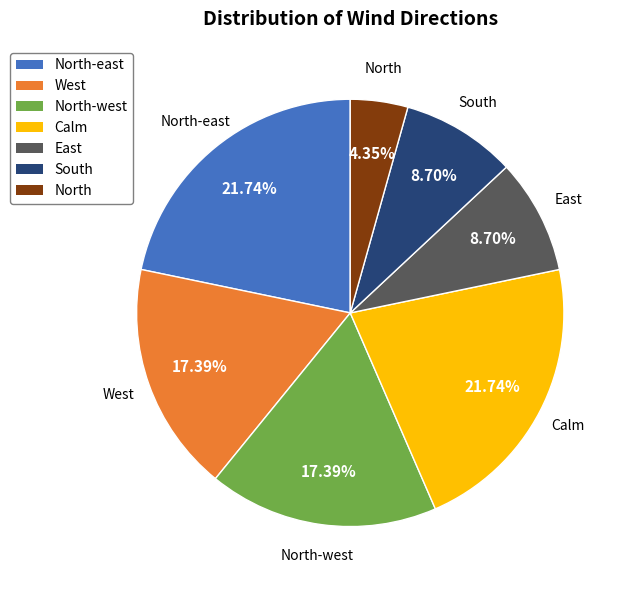

Is there a majority slice in this chart?

No